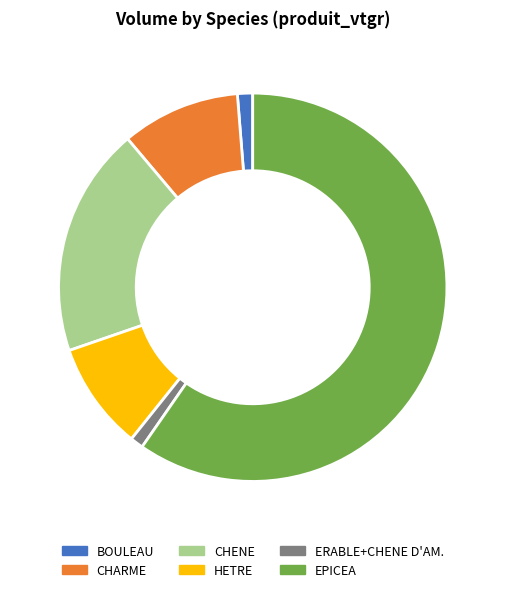

Approximately how many times larger is the value at CHARME compared to ERABLE+CHENE D'AM.?

9.1